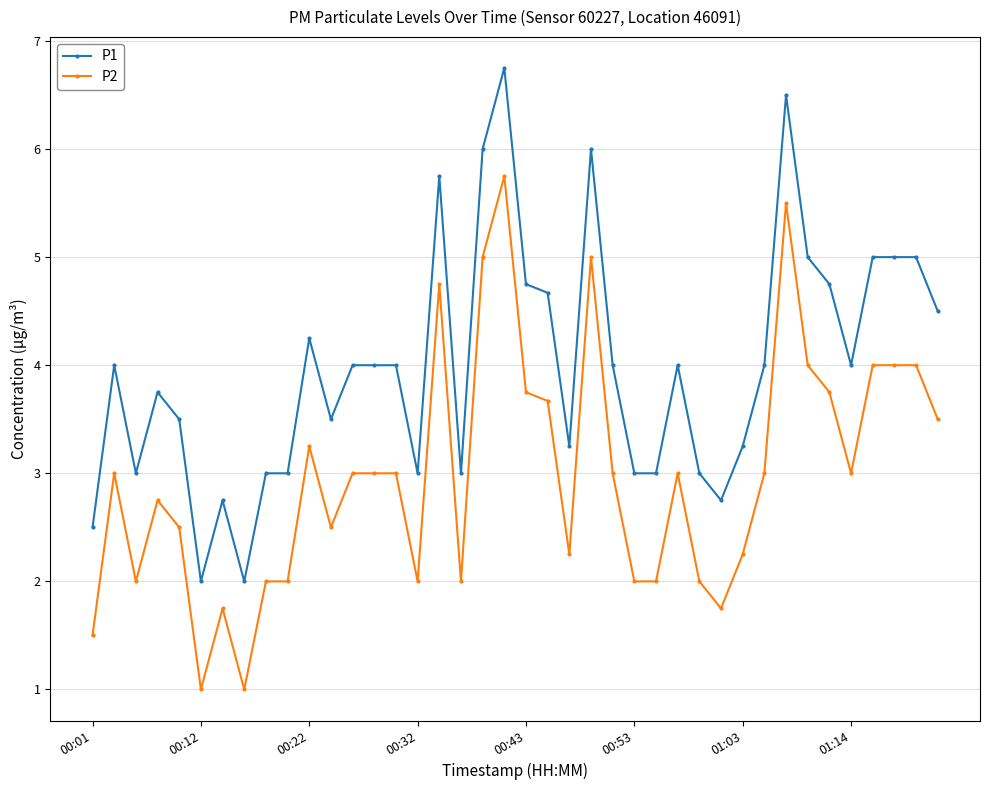

Rank the series by their average value, from highest to lowest.

P1, P2